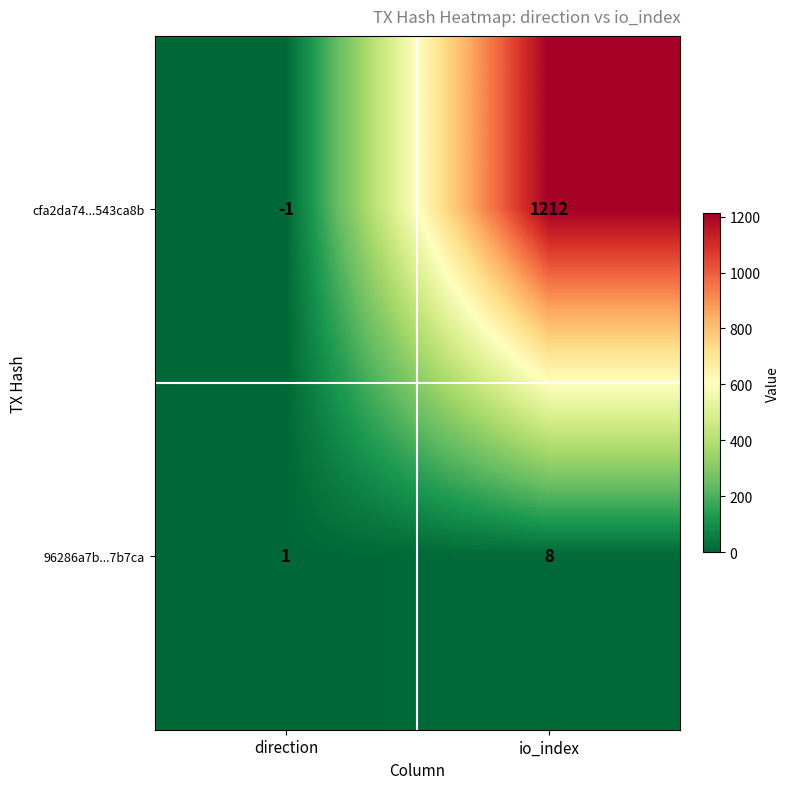

Reading left to right, list all the values displayed in this chart.

cfa2da74...543ca8b: -1	1212
96286a7b...7b7ca: 1	8